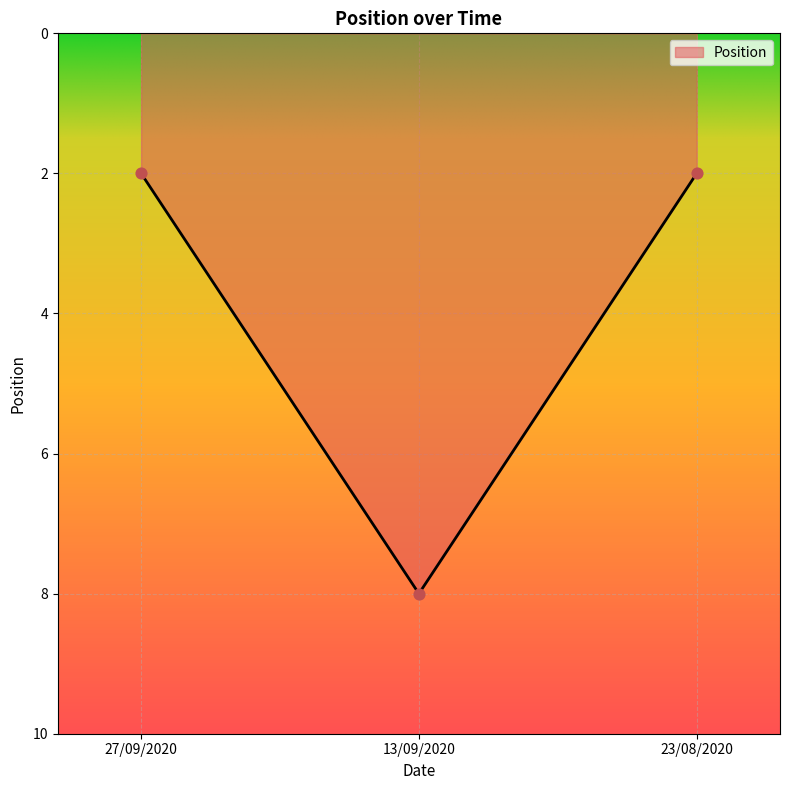

Approximately how many times larger is the value at 13/09/2020 compared to 23/08/2020?

4.0